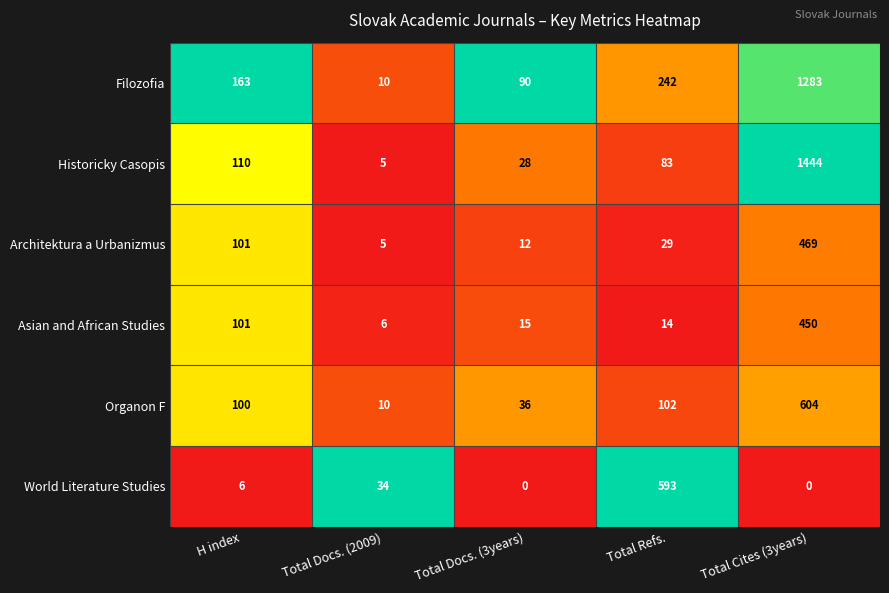

What is the difference between the maximum and minimum values in the Historicky Casopis series?

1439